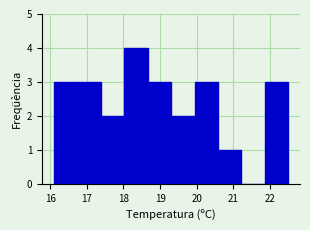

Which range on the x-axis has the tallest bar?

18.02 to 18.66